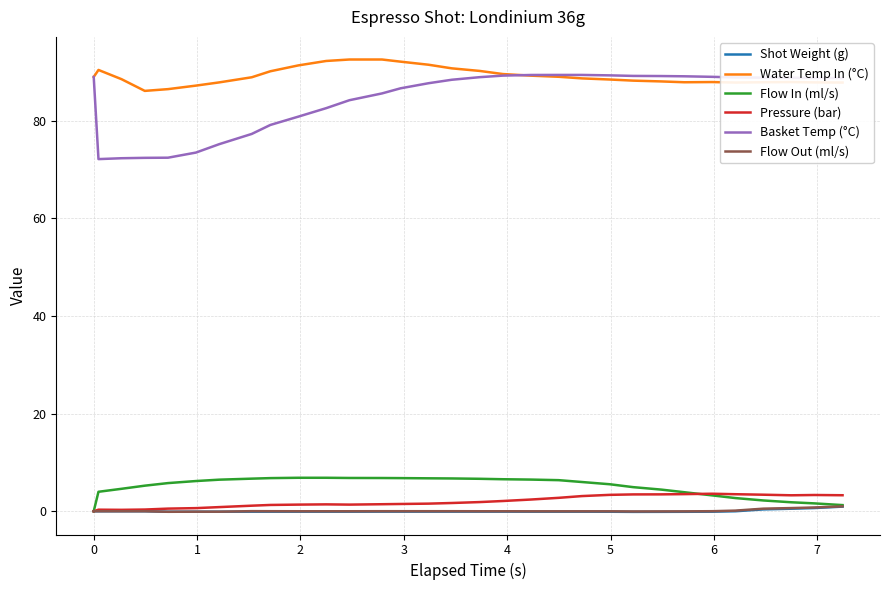

Which series has the widest spread of values?

Basket Temp (°C)